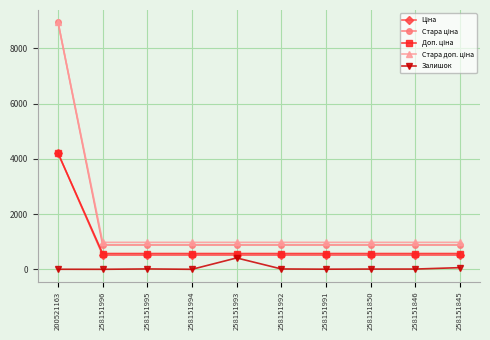

How many lines are shown in the chart?

5